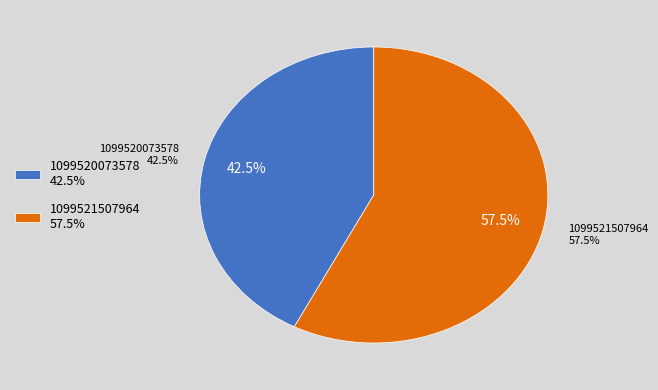

Does any single category account for the majority?

Yes